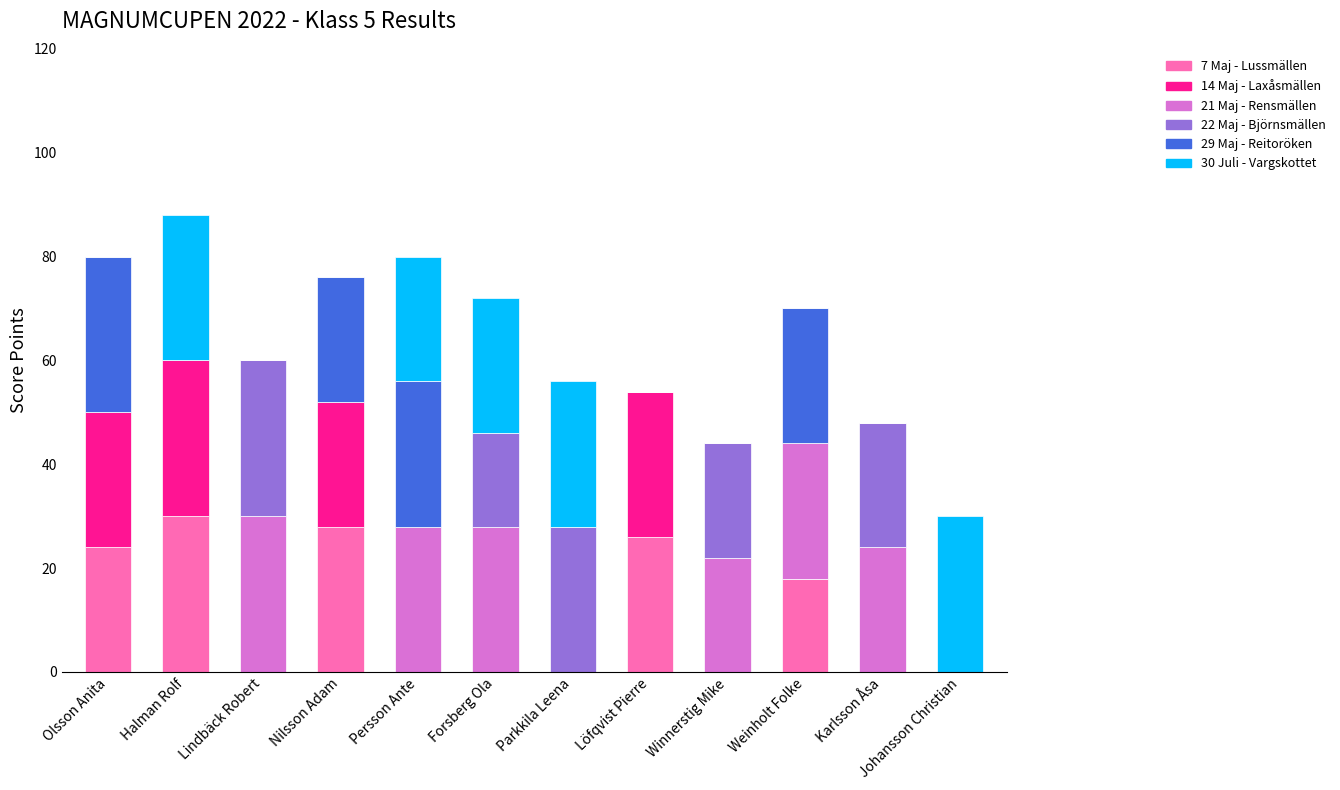

What is the total value across all series at Olsson Anita?

80